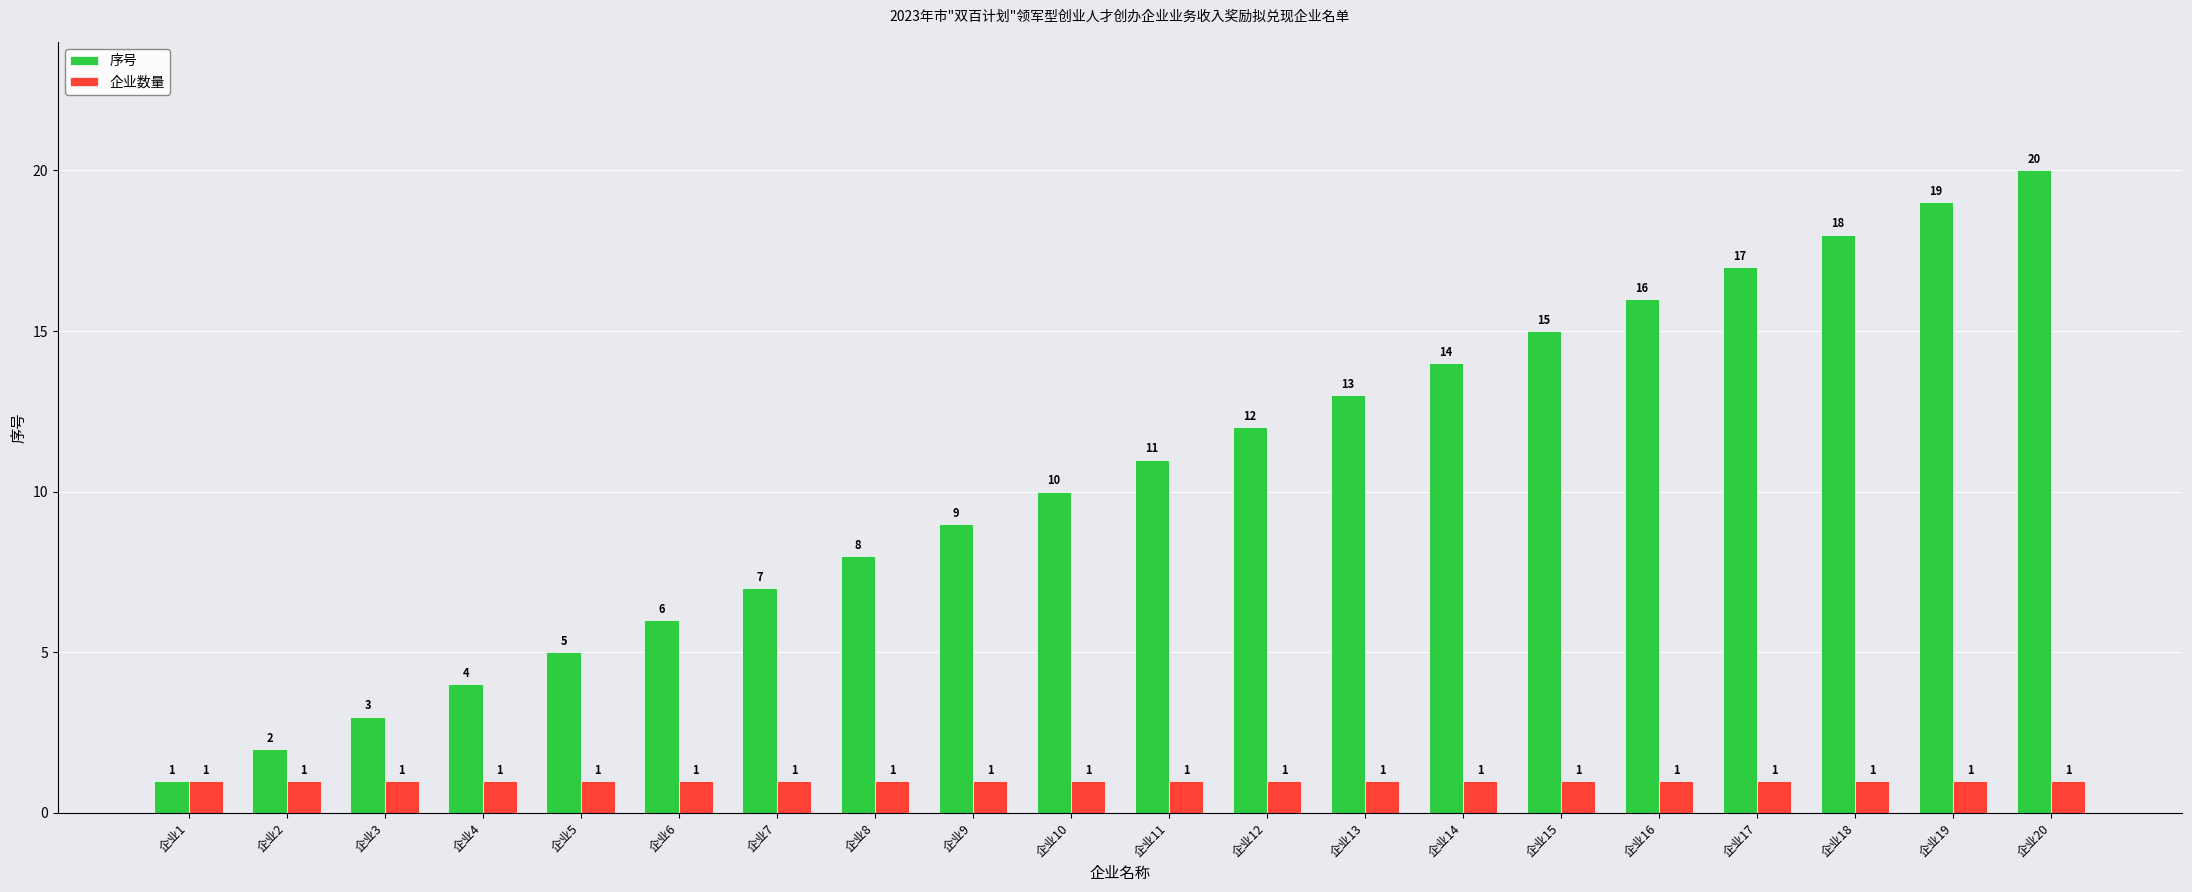

Between 企业12 and 企业20, which series saw the biggest shift?

序号